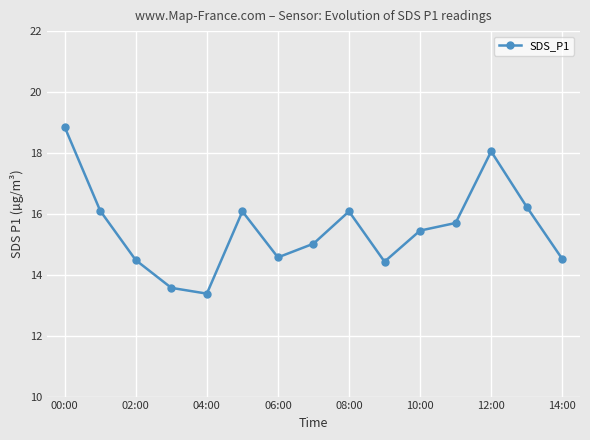

How many points are higher than both their immediate neighbors (excluding endpoints)?

3